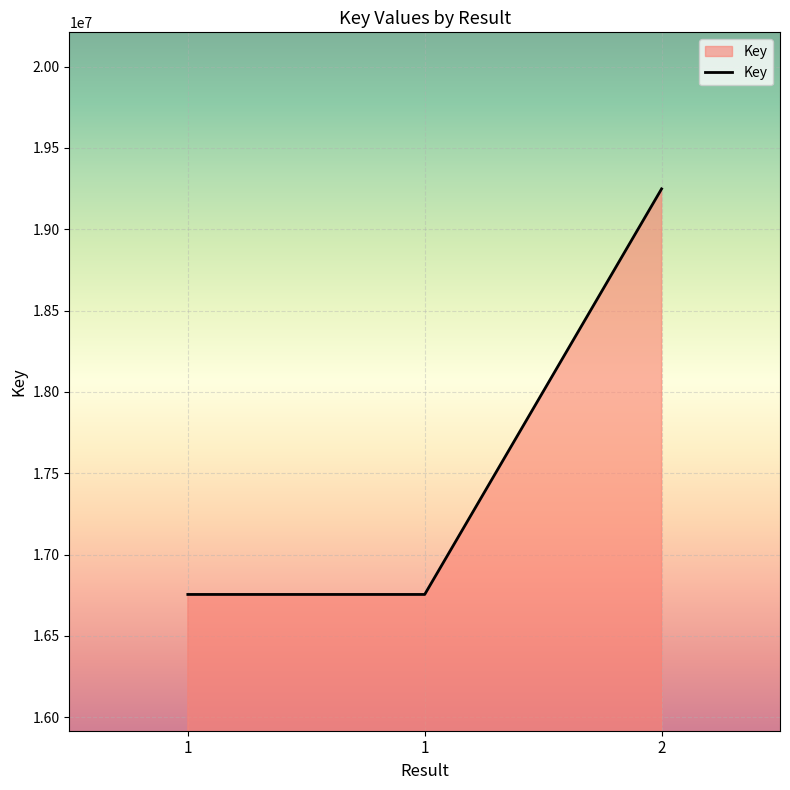

Count the number of data series in this chart.

1